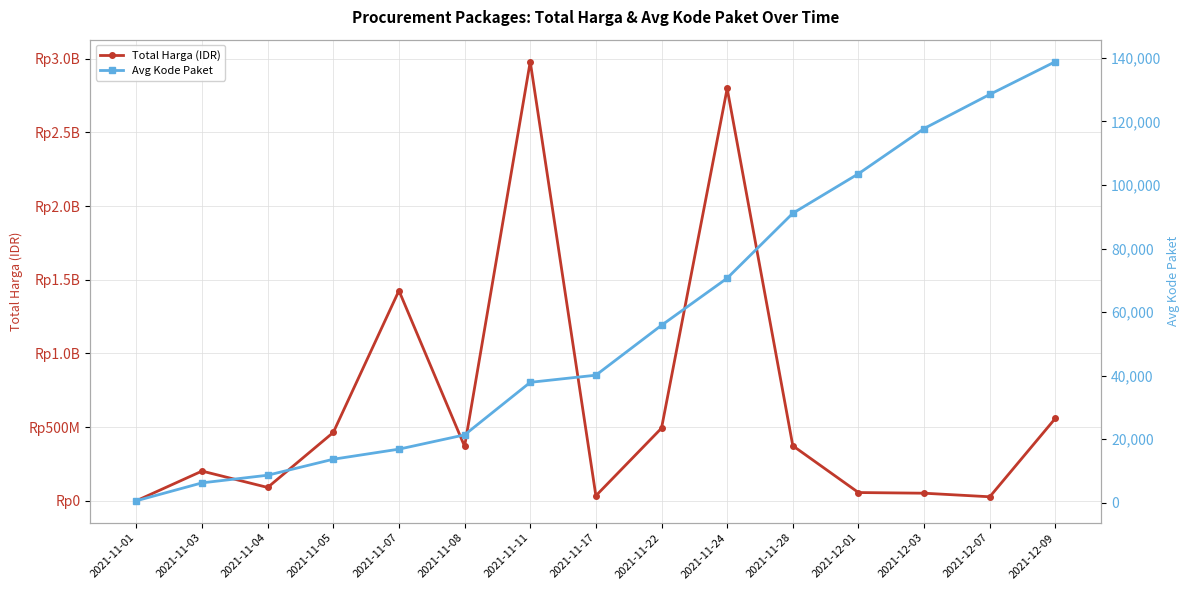

What are all the series names shown in the legend?

Total Harga (IDR), Avg Kode Paket